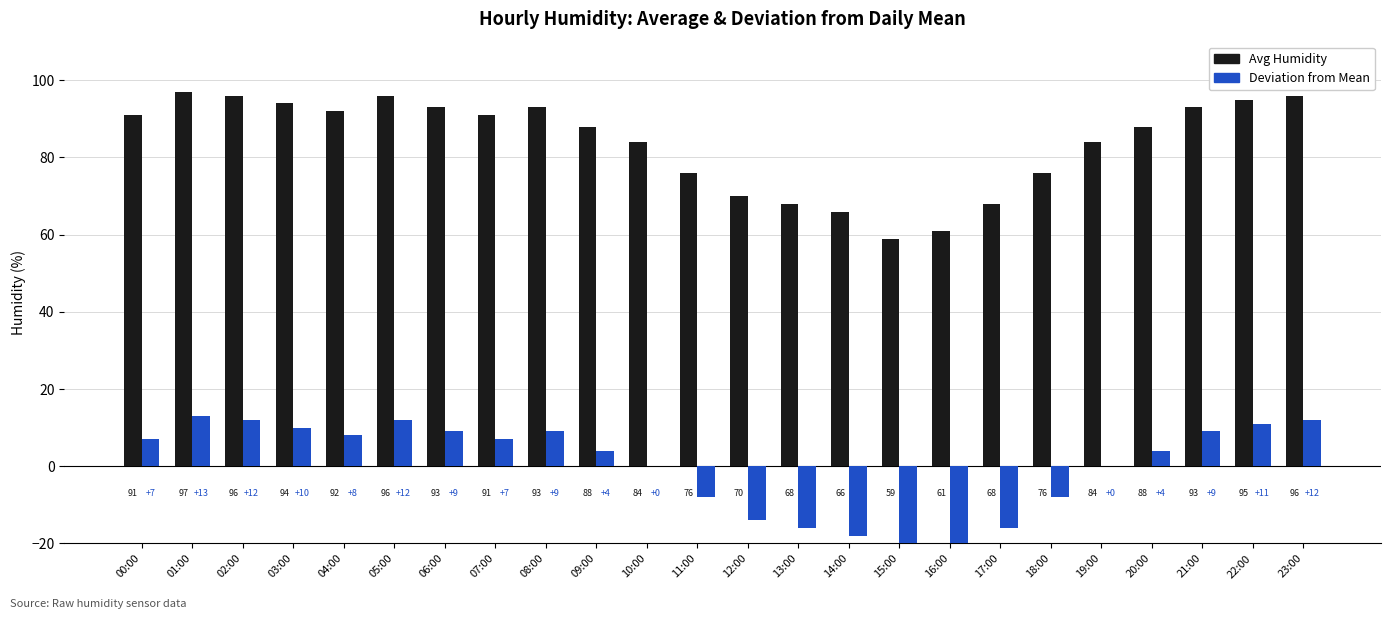

Count the number of data series in this chart.

2